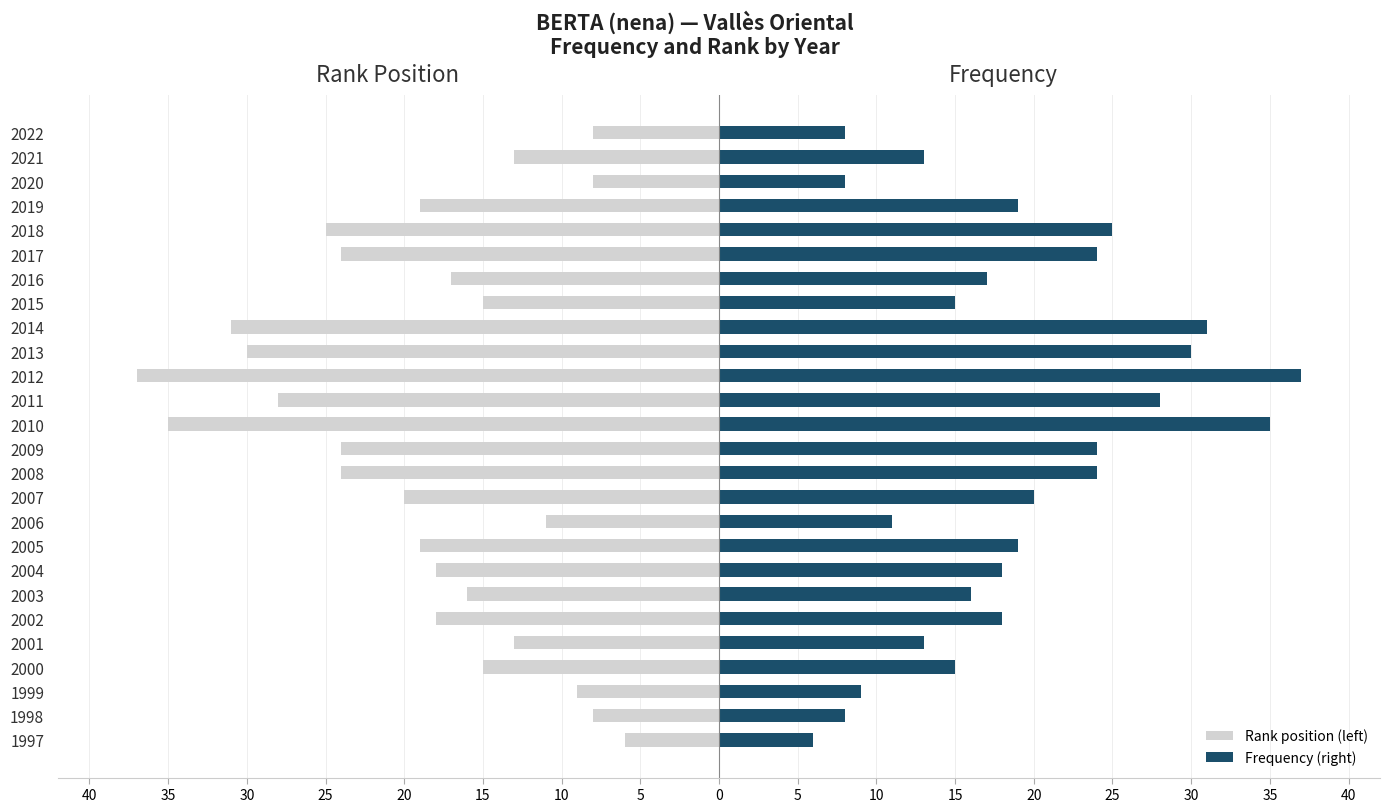

Which series has the widest spread of values?

Rank position (left)